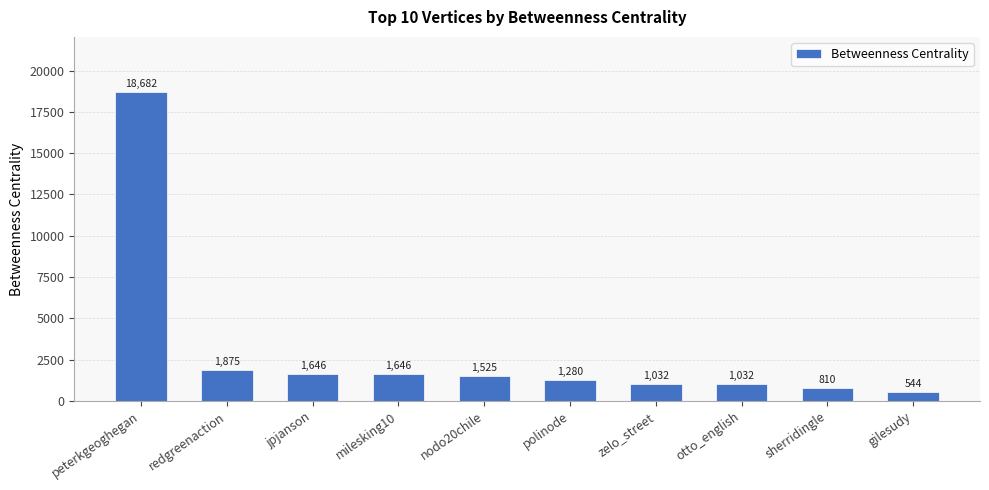

What is the approximate value at polinode?

1280.3